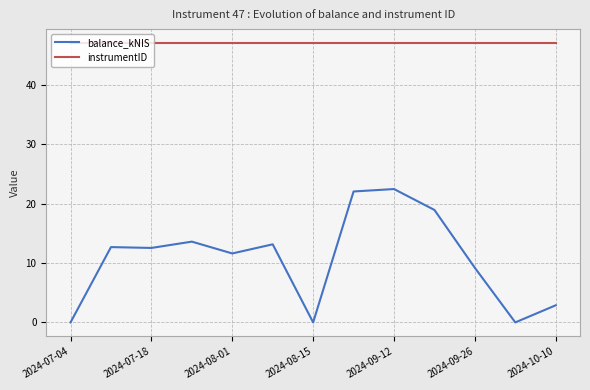

Does the chart display data point markers on the line(s)?

No